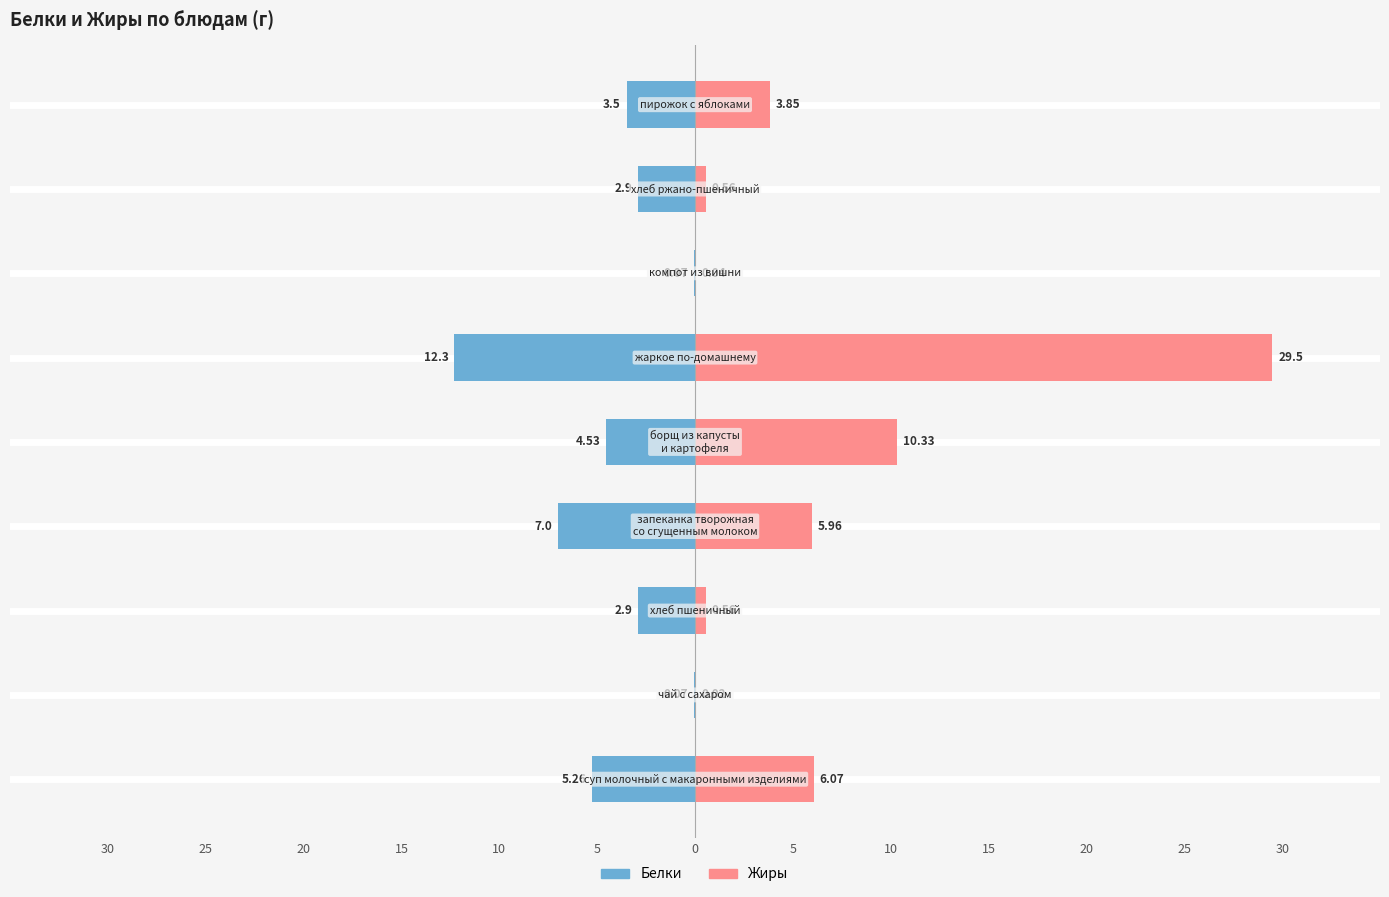

Reading right to left, what are all the values shown in this chart?

Белки: 10=-3.5	5=-2.9	0=-0.1	5=-12.3	10=-4.5	15=-7.0	20=-2.9	25=-0.1	30=-5.3
Жиры: 10=3.9	5=0.6	0=0.0	5=29.5	10=10.3	15=6.0	20=0.6	25=0.0	30=6.1